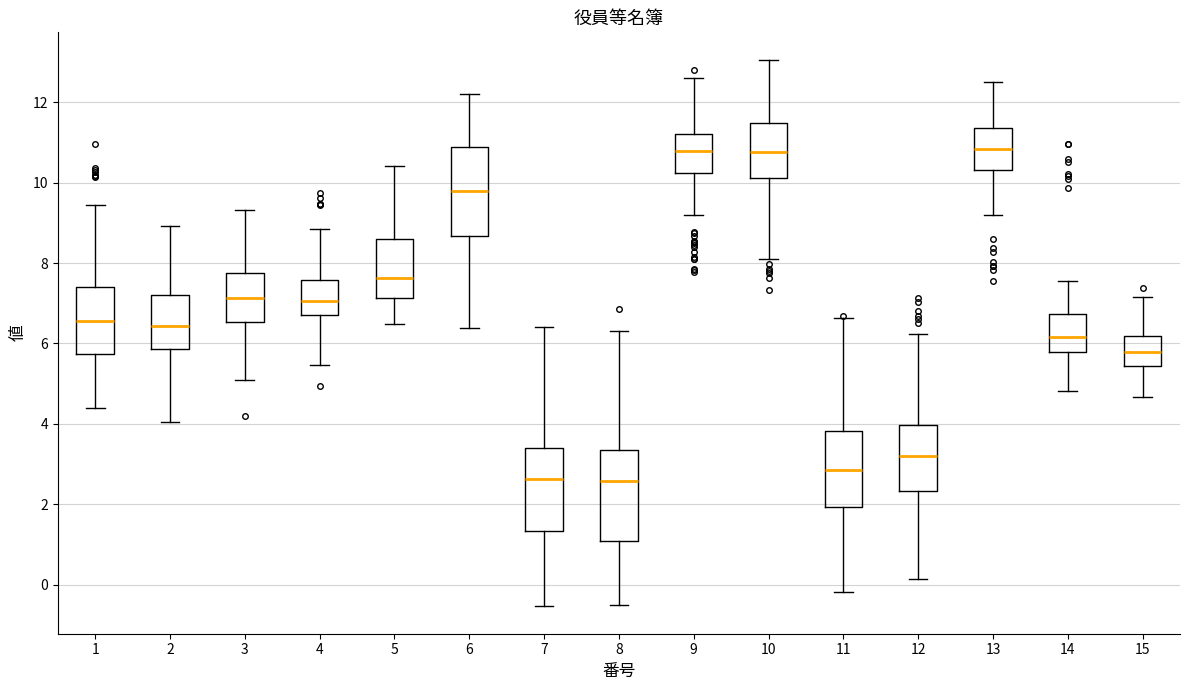

Reading left to right, read every box against the y-axis: the position of its median line, the range the box covers, and the ends of its whiskers. The values are not printed on the chart, so give them approximately, as read against the axis.

1: median 6.6, box 5.8 to 7.4, whiskers 4.4 to 9.4
2: median 6.4, box 5.8 to 7.2, whiskers 4.0 to 9.0
3: median 7.2, box 6.6 to 7.8, whiskers 5.0 to 9.4
4: median 7.0, box 6.6 to 7.6, whiskers 5.4 to 8.8
5: median 7.6, box 7.2 to 8.6, whiskers 6.4 to 10.4
6: median 9.8, box 8.6 to 10.8, whiskers 6.4 to 12.2
7: median 2.6, box 1.4 to 3.4, whiskers -0.6 to 6.4
8: median 2.6, box 1.0 to 3.4, whiskers -0.6 to 6.2
9: median 10.8, box 10.2 to 11.2, whiskers 9.2 to 12.6
10: median 10.8, box 10.2 to 11.4, whiskers 8.2 to 13.0
11: median 2.8, box 2.0 to 3.8, whiskers -0.2 to 6.6
12: median 3.2, box 2.4 to 4.0, whiskers 0.2 to 6.2
13: median 10.8, box 10.4 to 11.4, whiskers 9.2 to 12.6
14: median 6.2, box 5.8 to 6.8, whiskers 4.8 to 7.6
15: median 5.8, box 5.4 to 6.2, whiskers 4.6 to 7.2